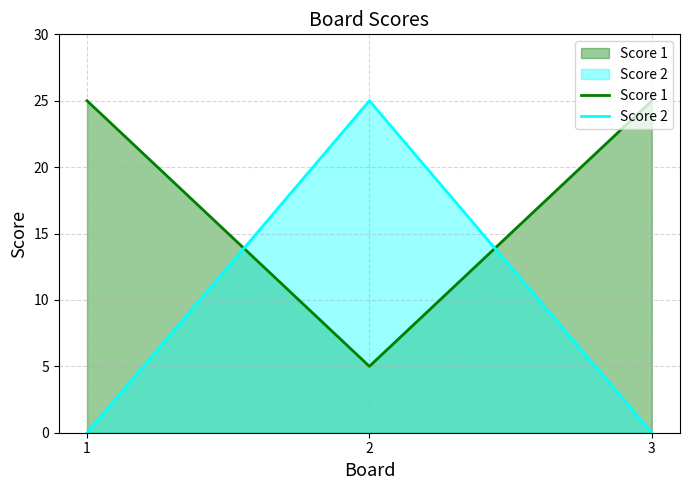

What is the value of the Score 1 point at the 1st from the left?

25